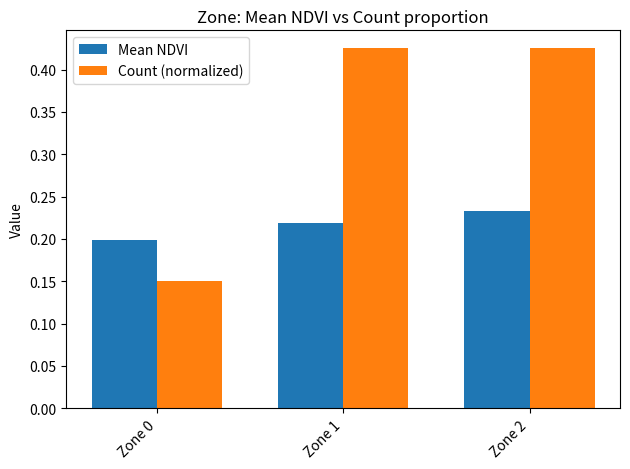

What are all the series names shown in the legend?

Mean NDVI, Count (normalized)